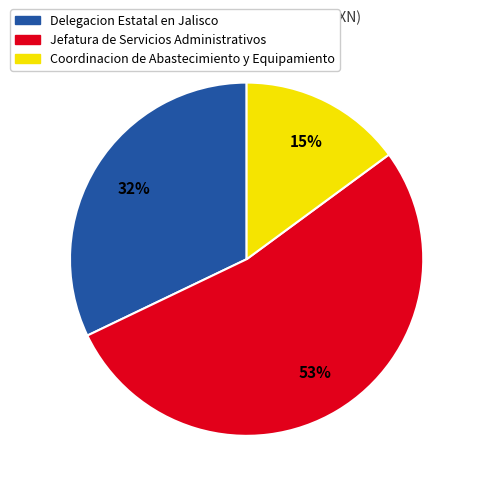

Combined, do Jefatura de Servicios Administrativos and Coordinacion de Abastecimiento y Equipamiento account for over 50%?

Yes